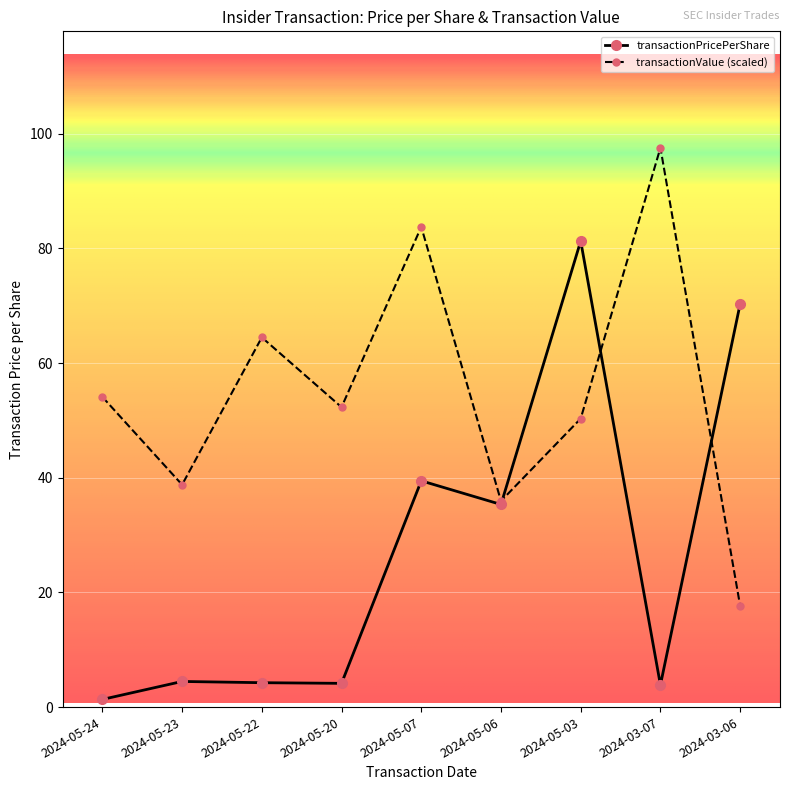

What are all the series names shown in the legend?

transactionPricePerShare, transactionValue (scaled)